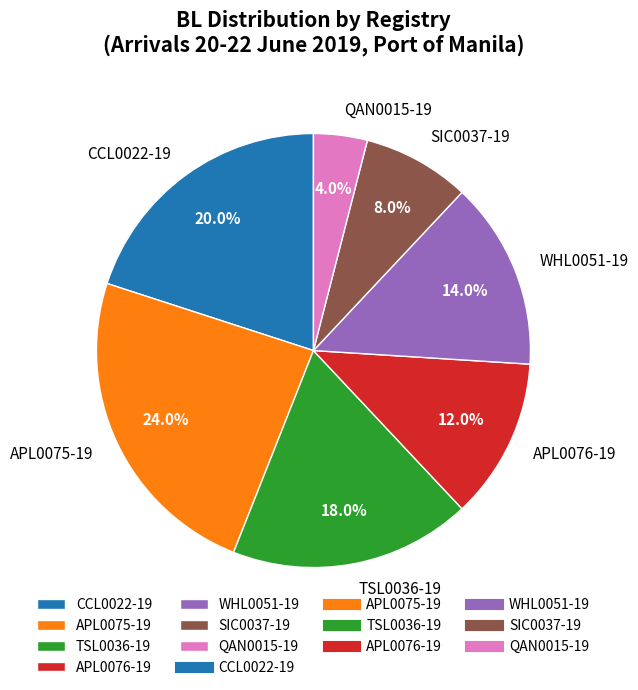

To the nearest percent, what percentage of the pie is TSL0036-19?

18%